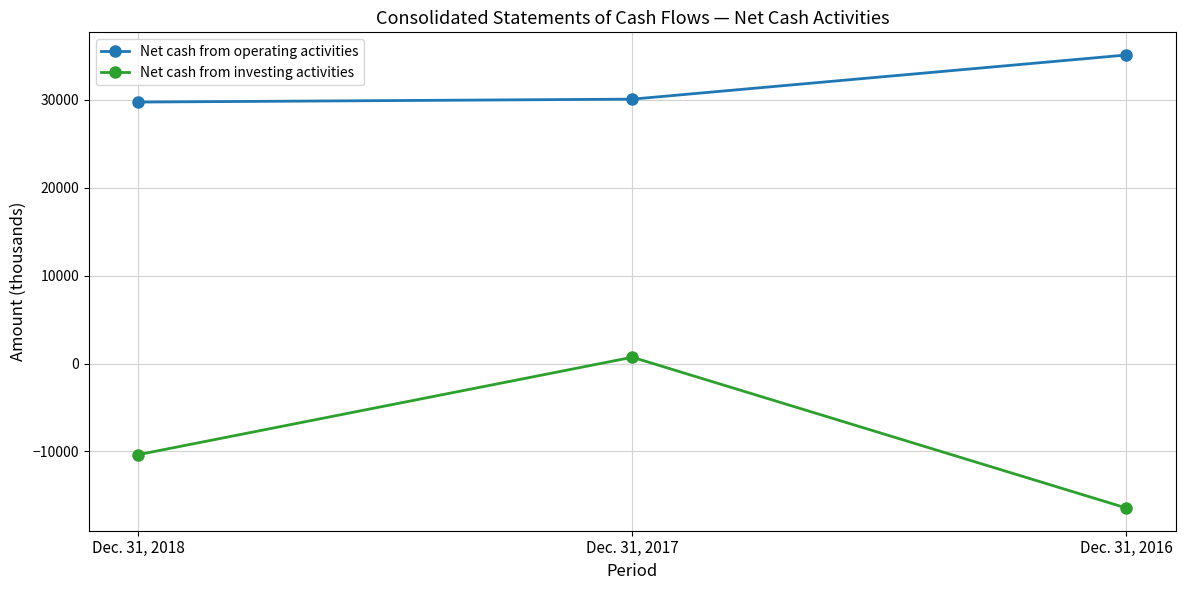

What is the difference between the Net cash from investing activities values at Dec. 31, 2017 and Dec. 31, 2016?

17168